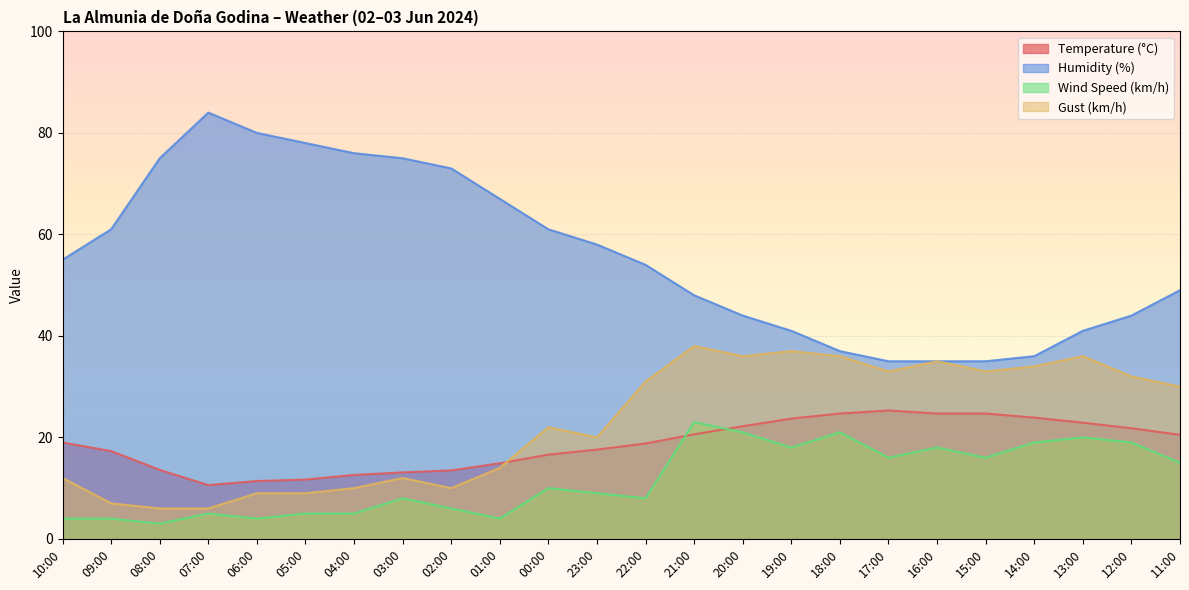

Is it true that Wind Speed (km/h) equals 4.0 at 09:00?

True